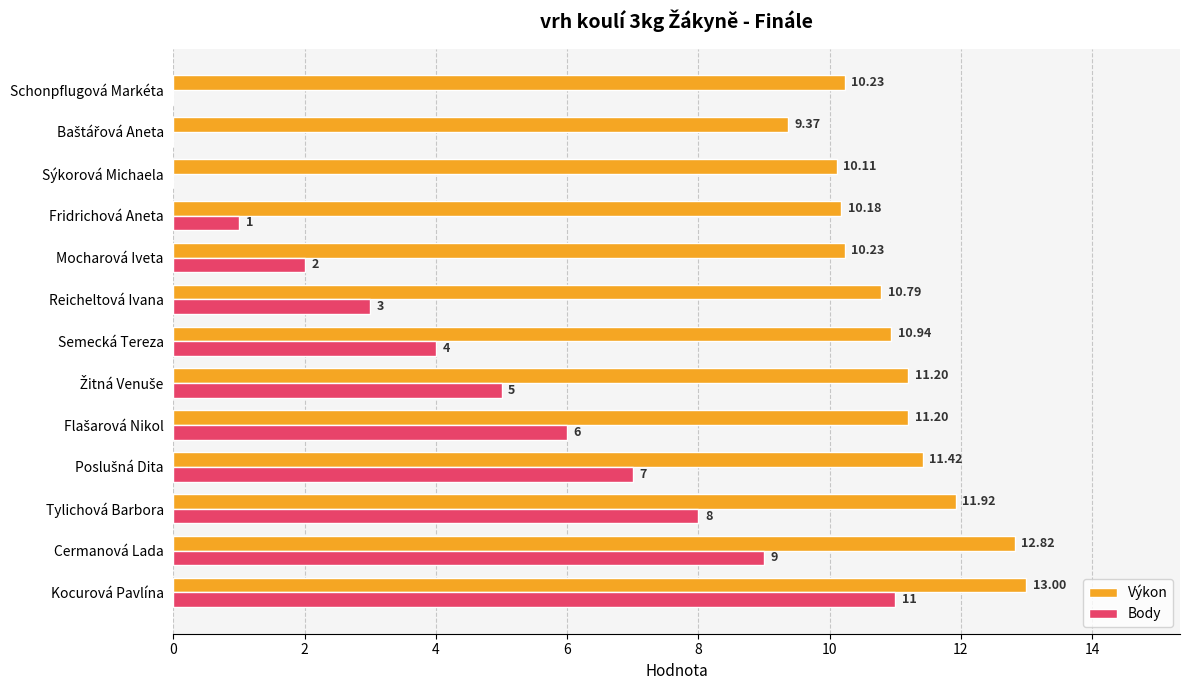

Is the value of Body at Tylichová Barbora greater than the value of Výkon at Reicheltová Ivana?

No